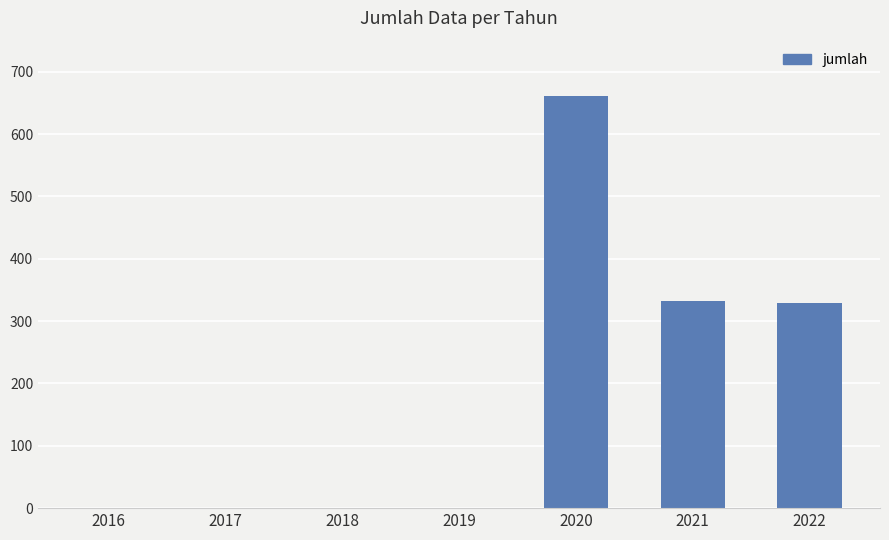

True or false: the data shows 0 at 2016.

True